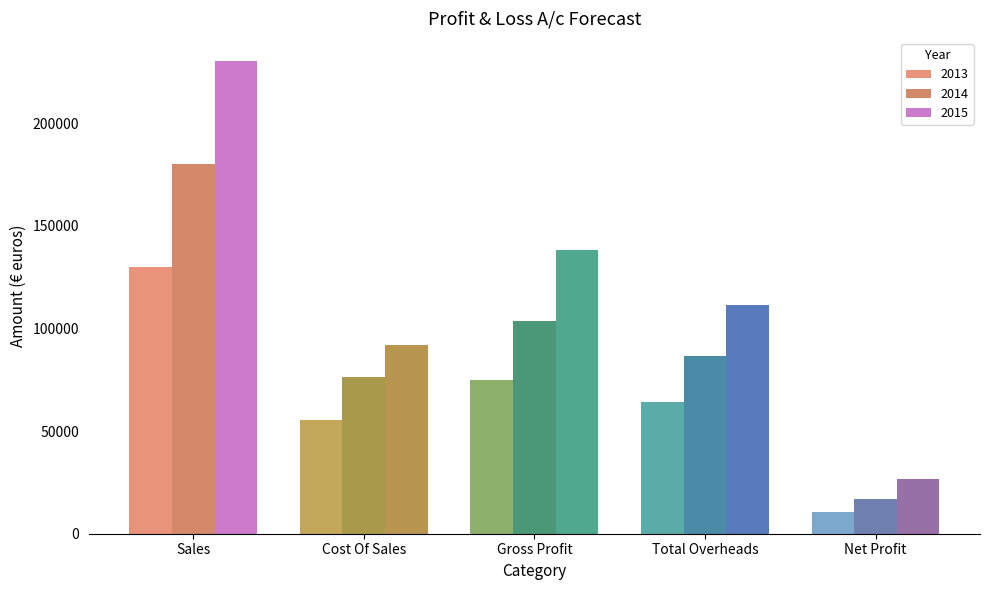

Where does the 2014 series first go above 86500?

Sales